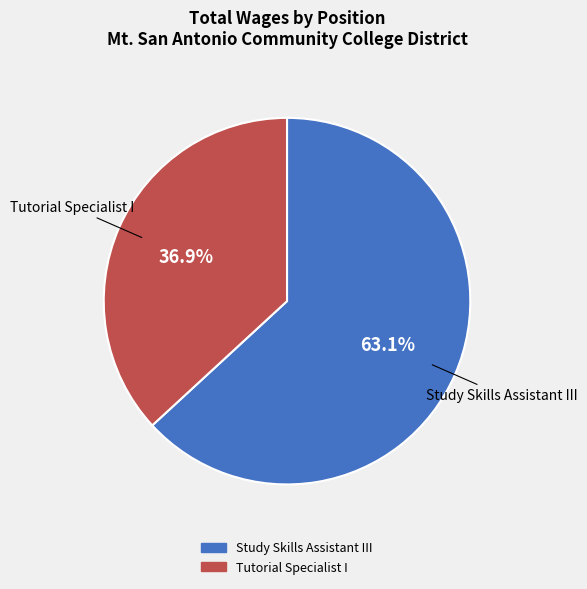

True or false: Tutorial Specialist I accounts for 50% of the total.

False